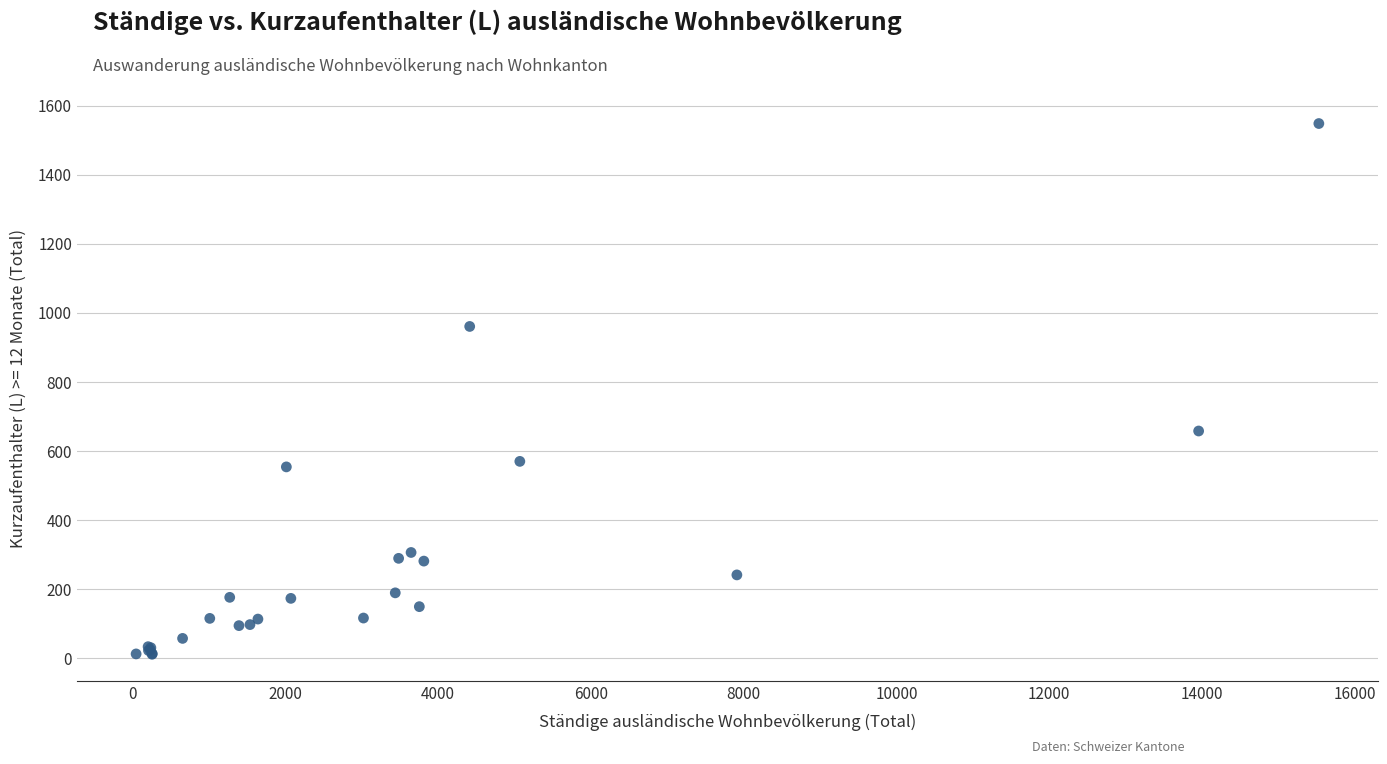

What Y value in the scatter plot is closest to 780?

658